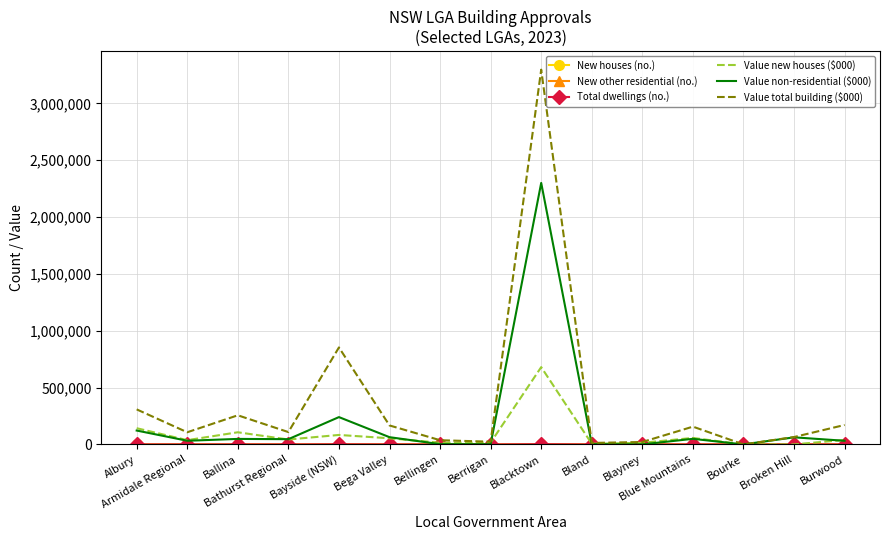

At which label is Value non-residential ($000) closest to 1150498?

Bayside (NSW)